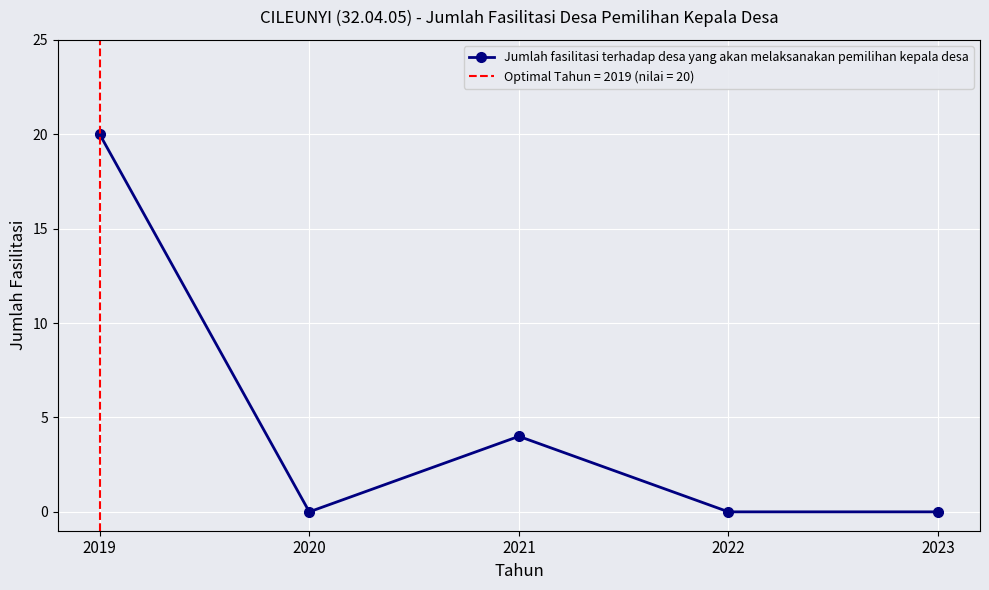

Is it true that the value at 2023 is 13?

False